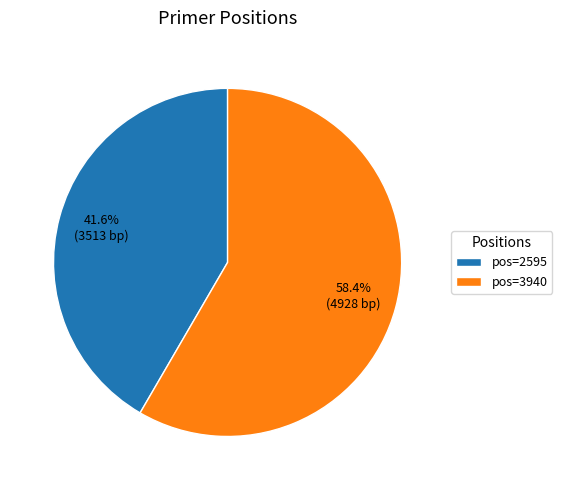

Do pos=3940 and pos=2595 together represent more than half of the pie?

Yes